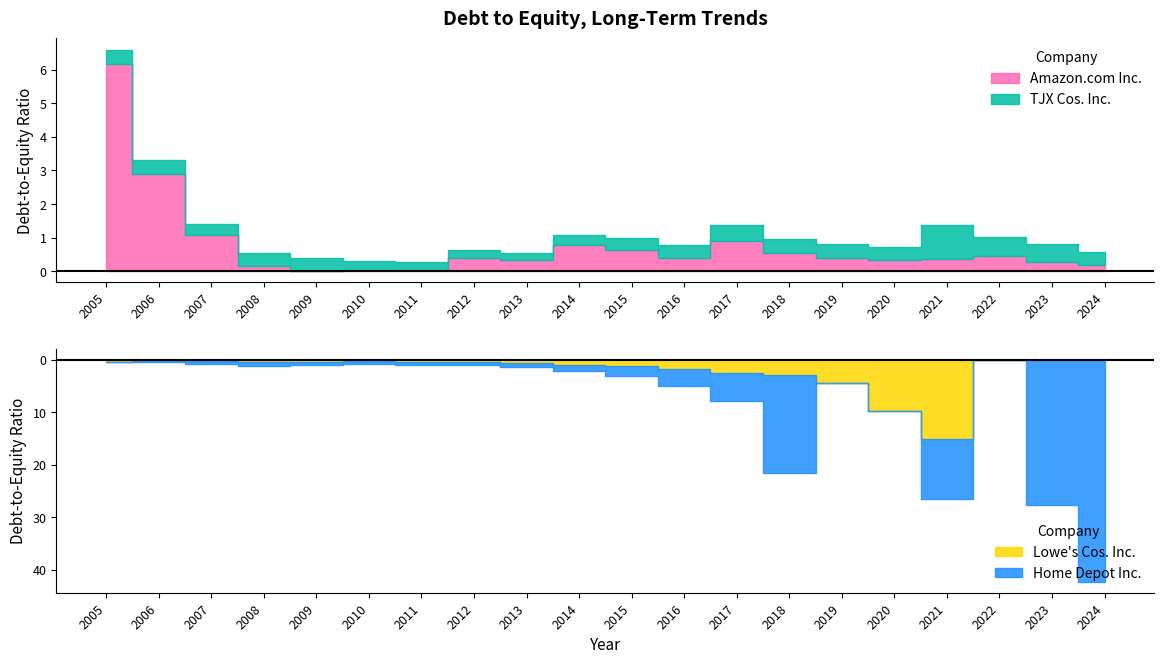

The value of Lowe's Cos. Inc. at 2023 is 0.0. True or false?

True